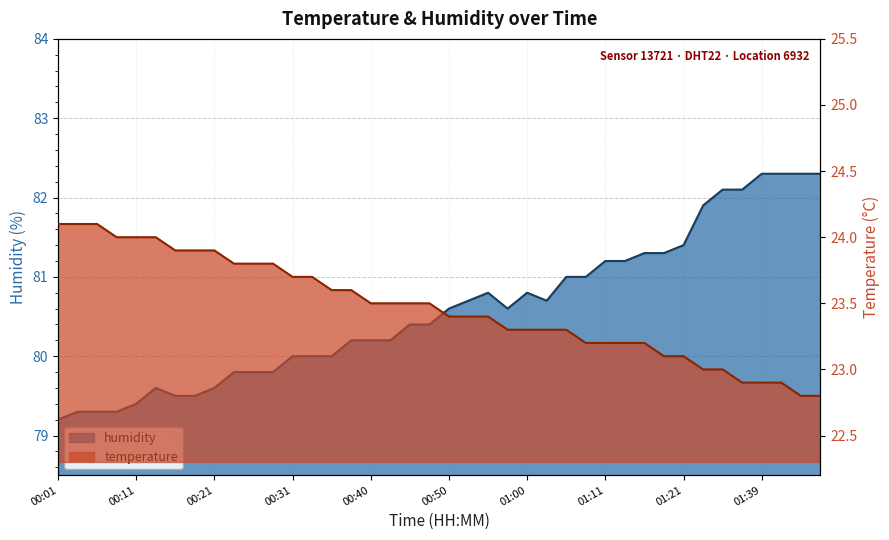

What is the greatest value displayed?

82.3